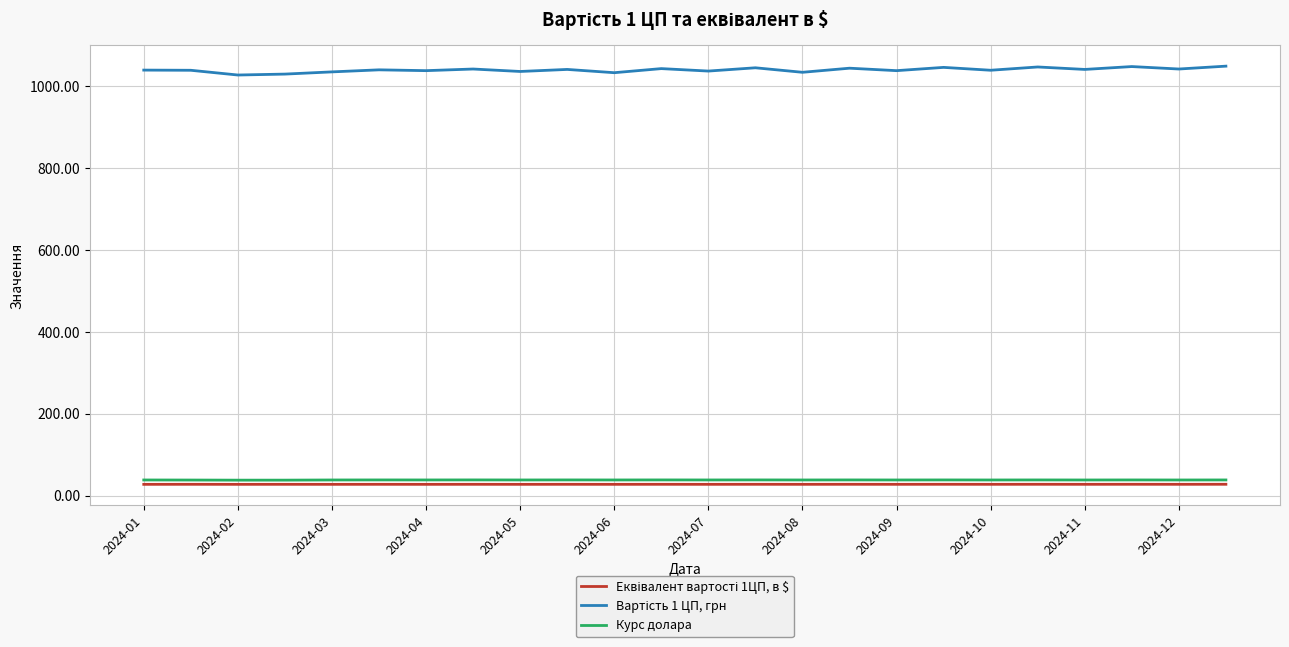

What is the maximum value shown in the chart?

1049.0